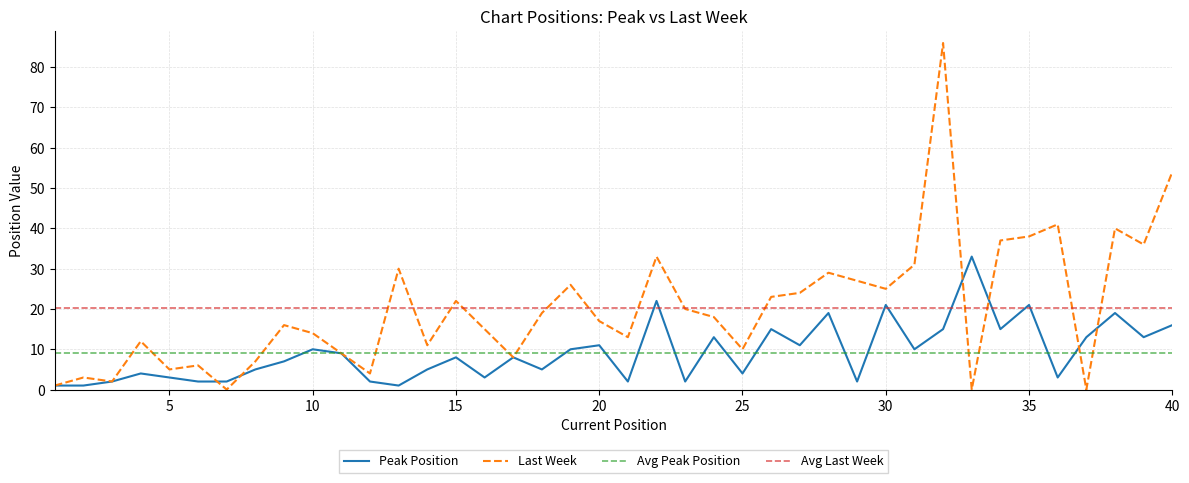

How many data points in Peak Position are above 8?

19